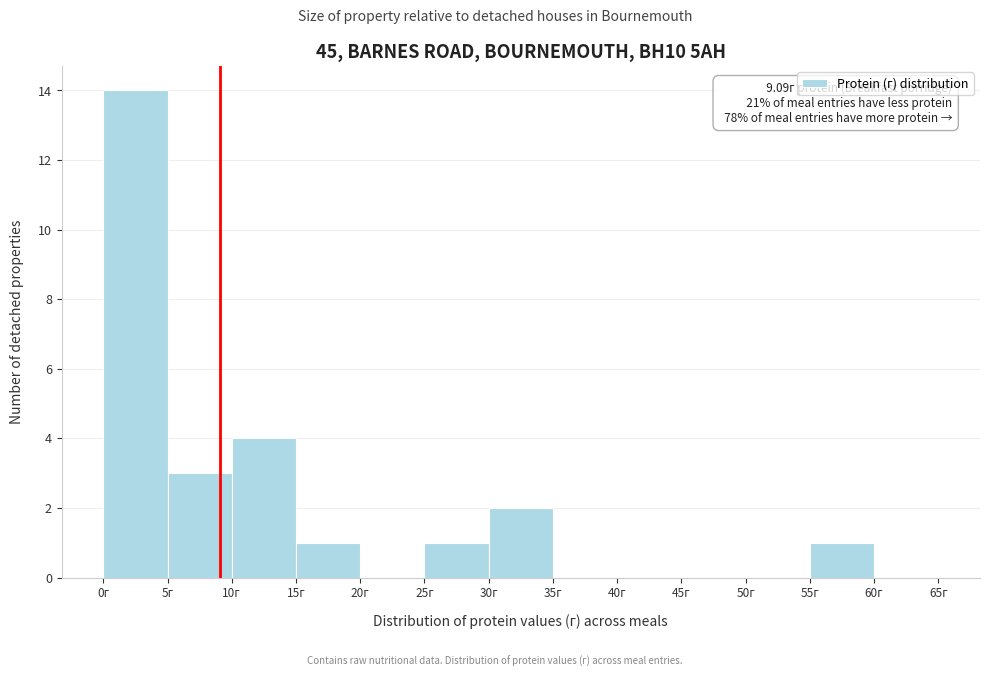

Over which range of the x-axis is the bar tallest?

0 to 5